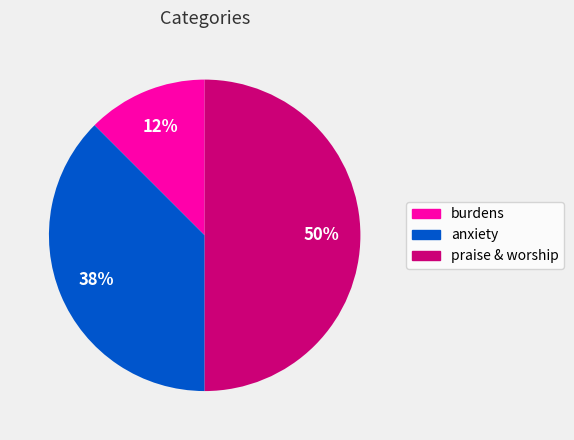

How many slices are in this pie chart?

3